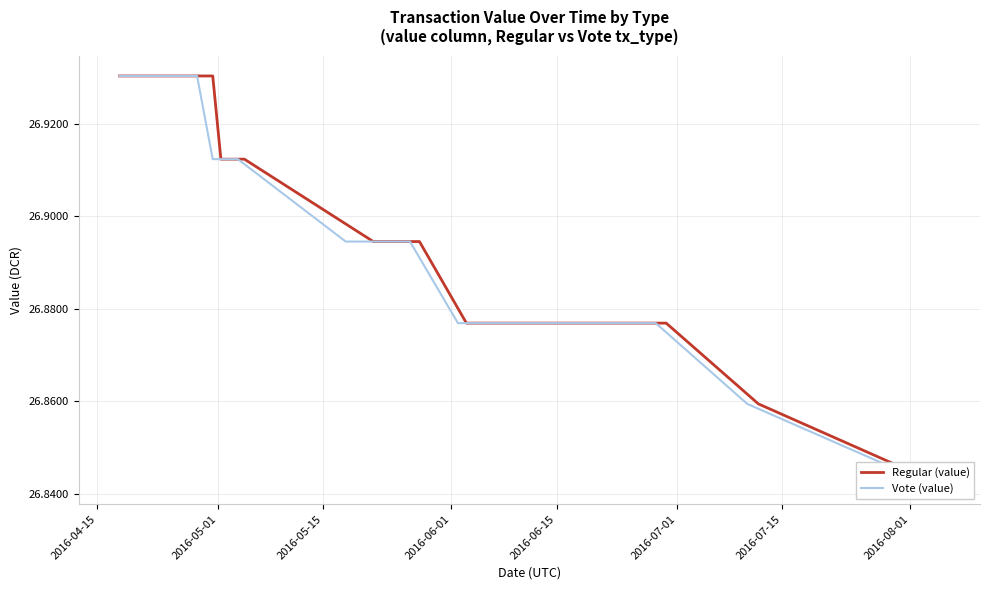

Is the value of Vote (value) at 12 greater than the value of Regular (value) at 12?

No